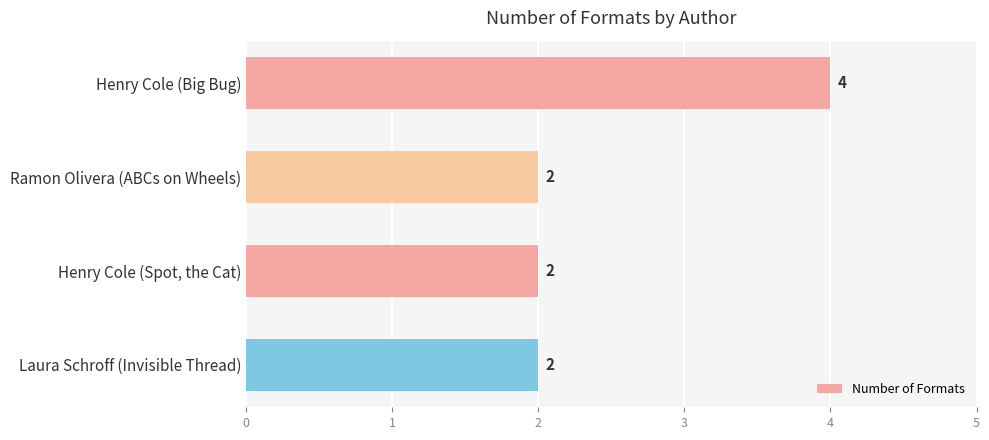

What is the ratio of the value at Ramon Olivera (ABCs on Wheels) to the value at Henry Cole (Big Bug)?

0.5